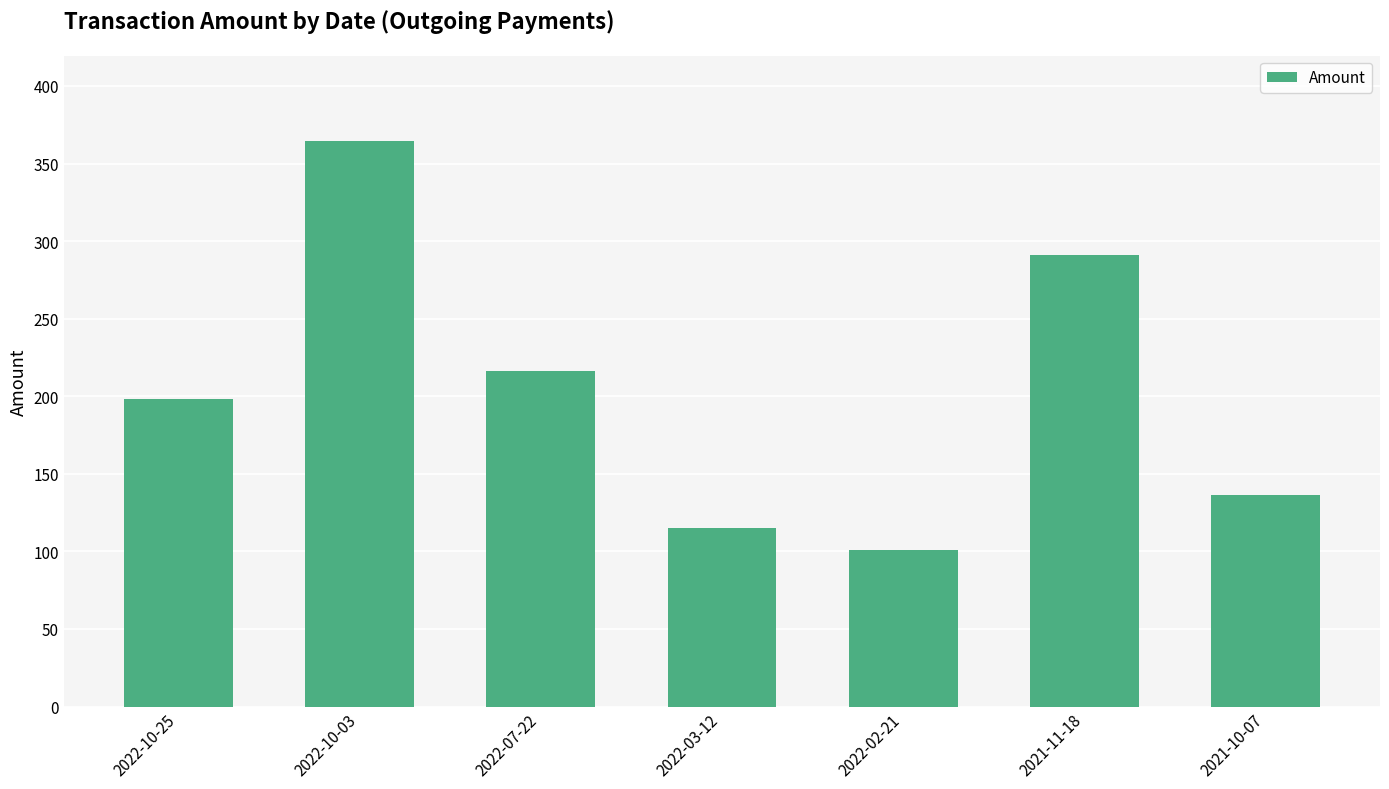

Reading right to left, what are all the values shown in this chart?

136.4	291.3	100.8	115.0	216.5	364.8	198.0